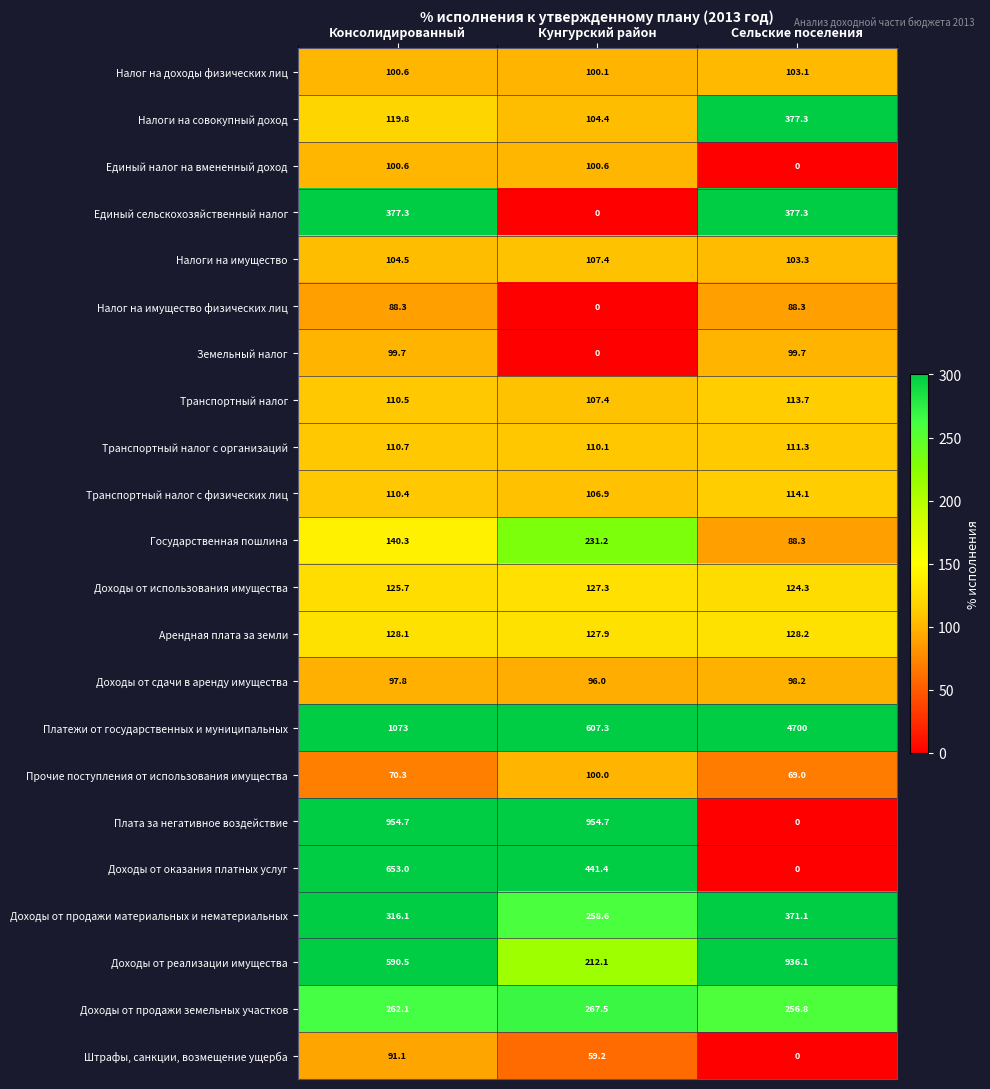

The value of Государственная пошлина at Консолидированный is 187.8. True or false?

False